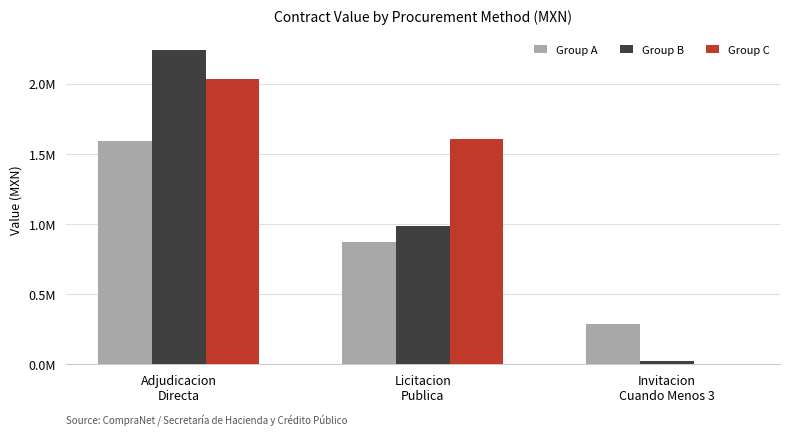

Where does the Group A series first go above 870000?

Adjudicacion
Directa